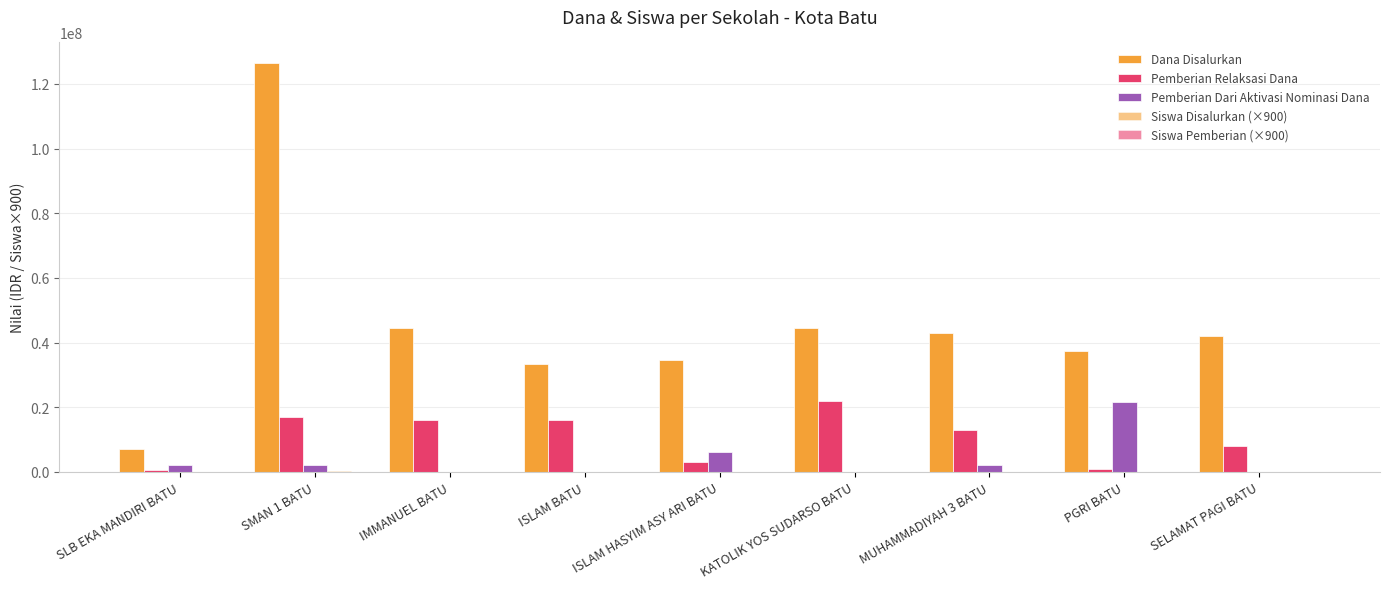

How many distinct data groups are displayed?

5